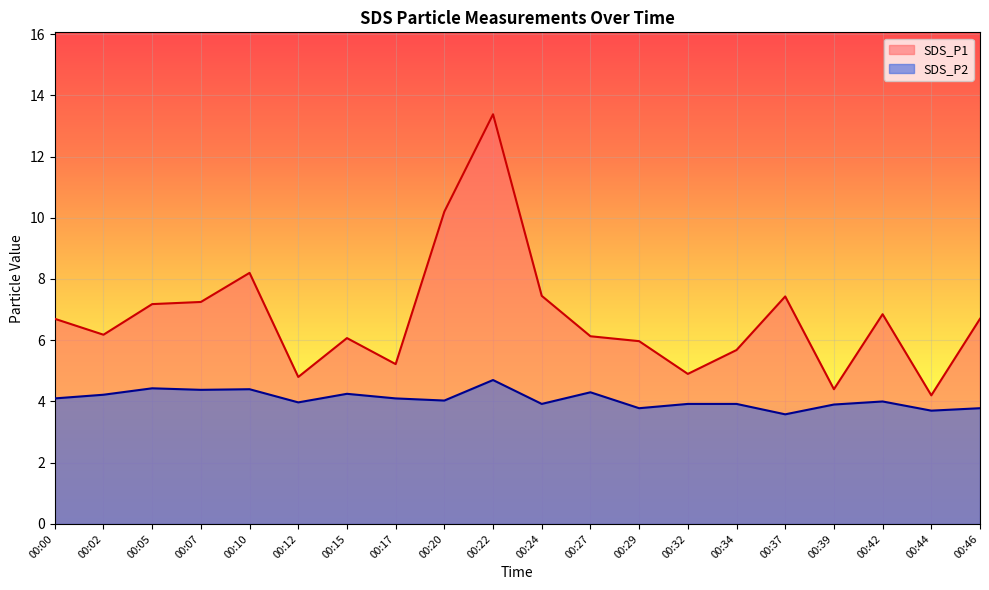

Which series has the largest range (max minus min)?

SDS_P1